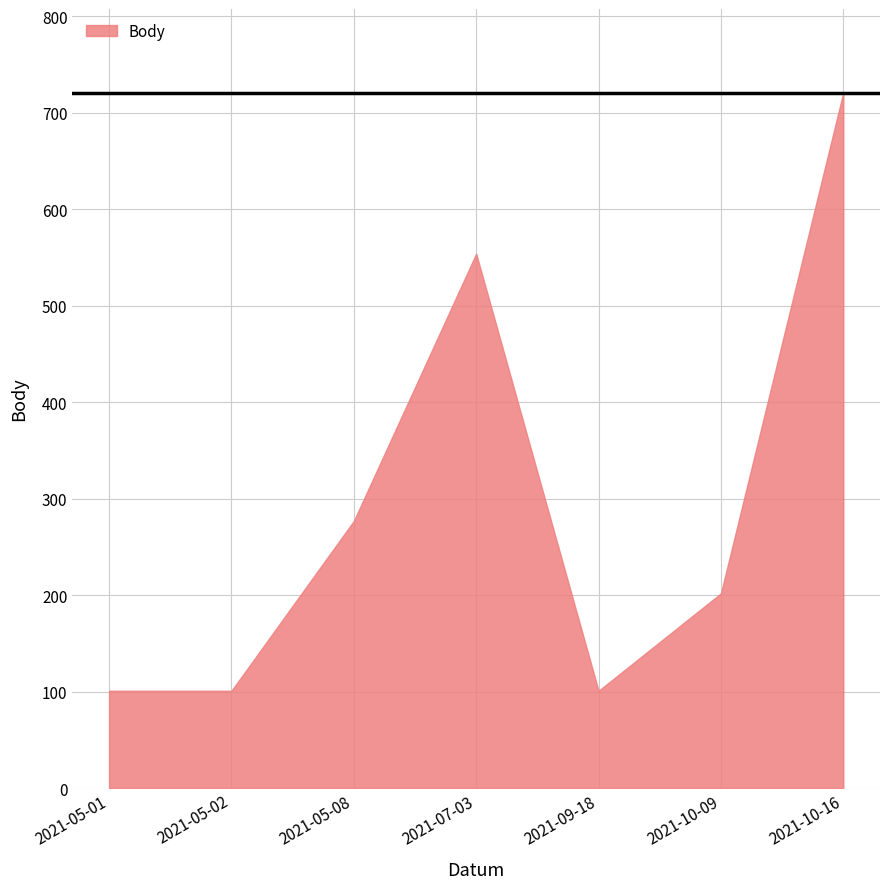

What is the difference between the second highest and minimum values?

453